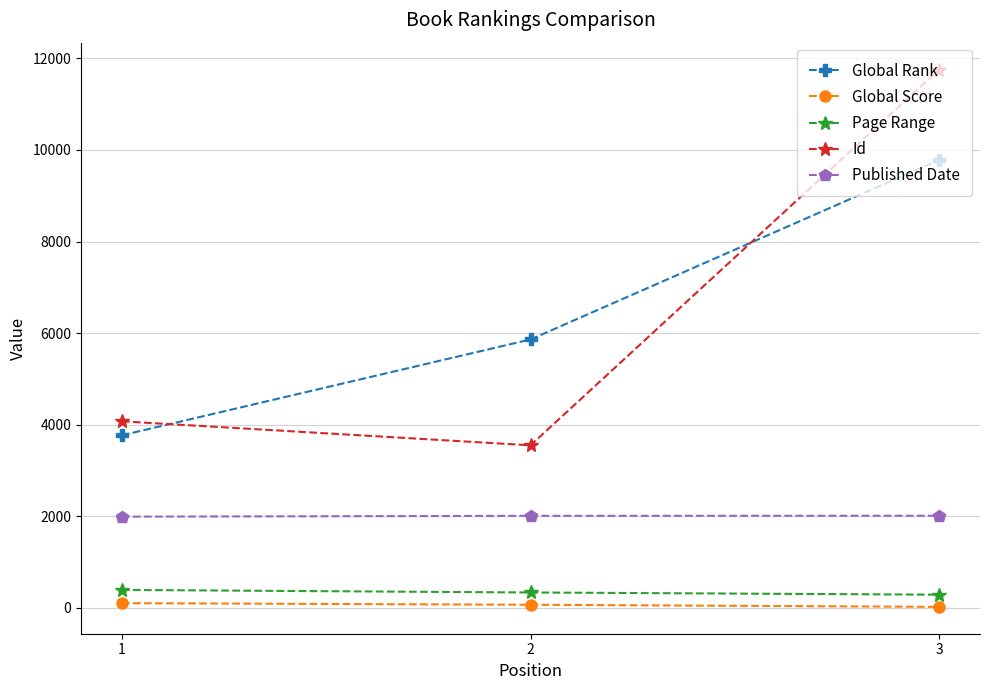

Does the chart have visible grid lines?

Yes